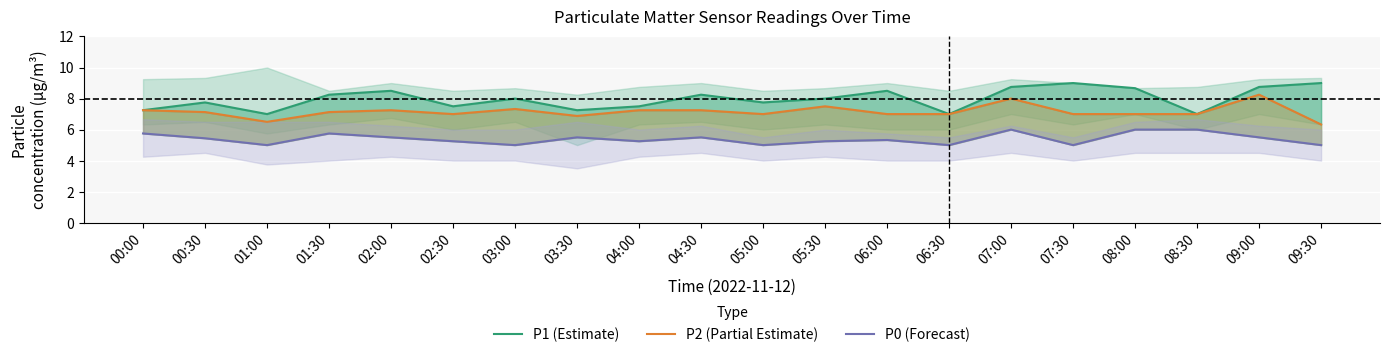

What is the value of the P2 (Partial Estimate) point at the 10th from the left?

7.2